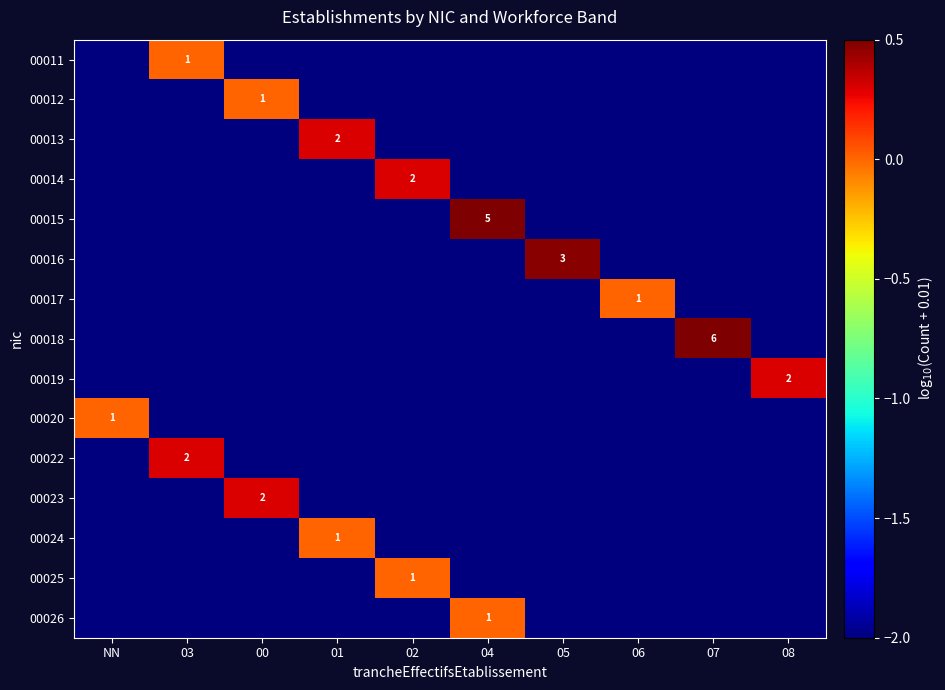

The value of 00019 at NN is -2.0. True or false?

True